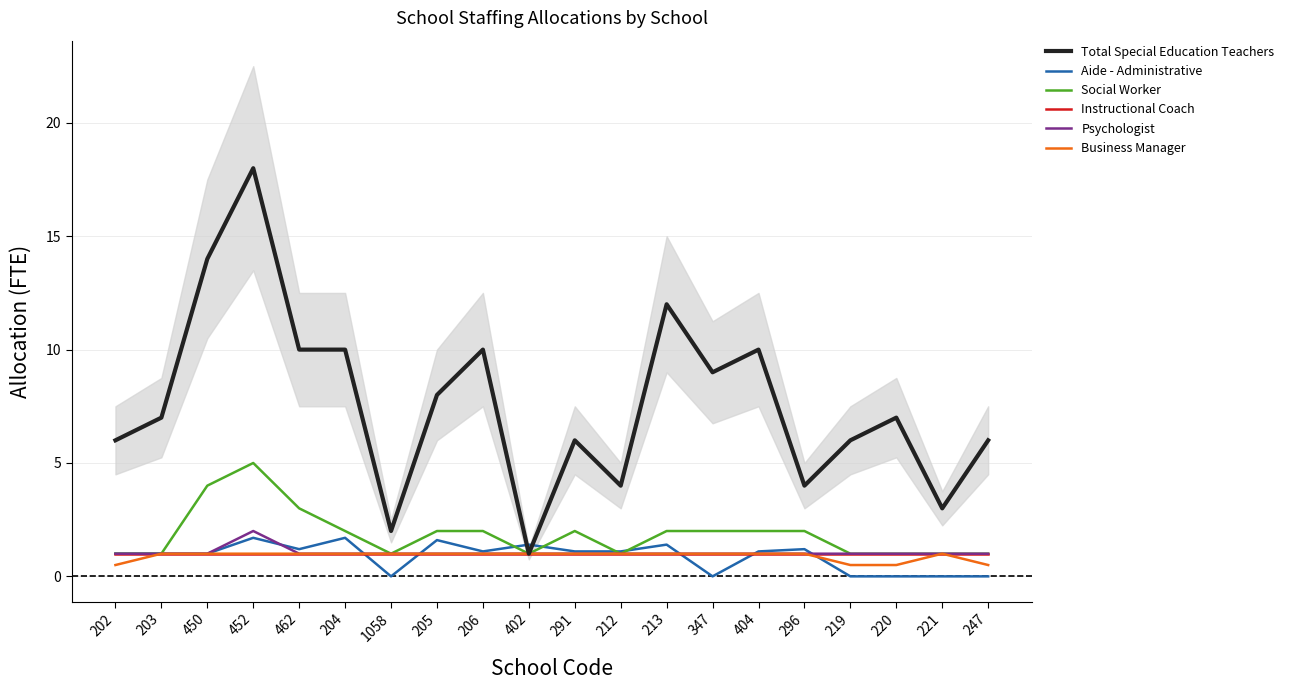

How many data points does each series have?

20